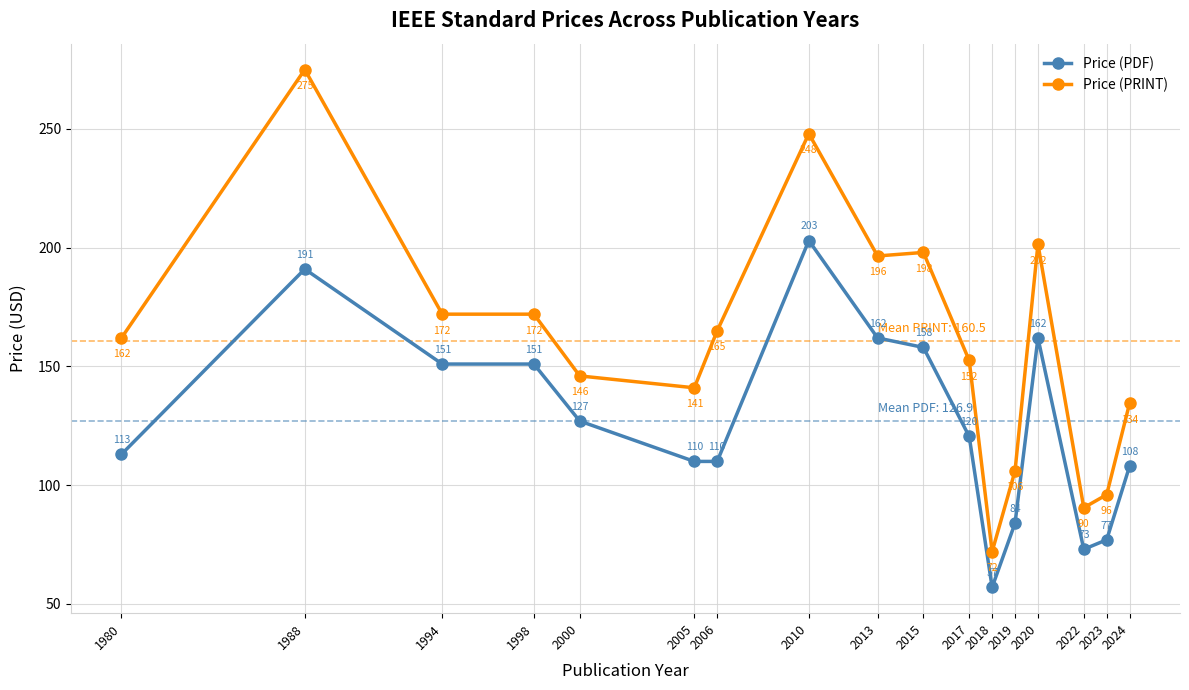

Which series has the widest spread of values?

Price (PRINT)